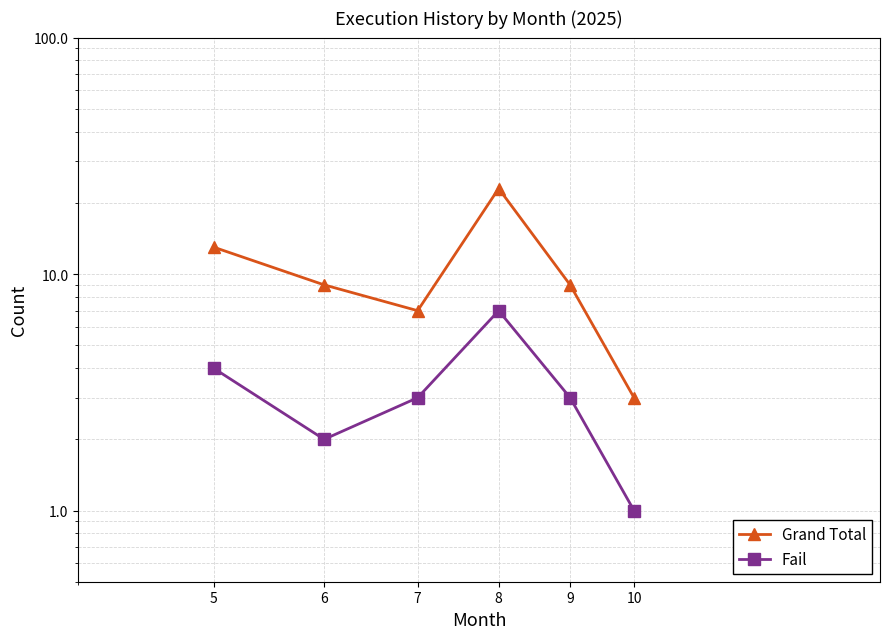

What is the approximate value of Grand Total at 6?

9